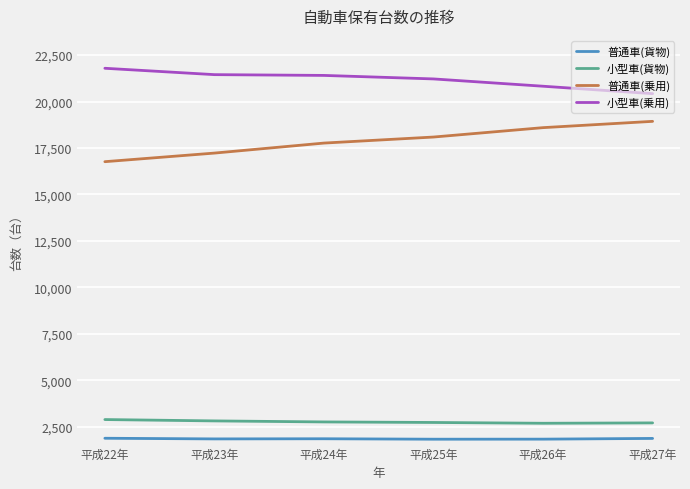

What position from the right is 平成25年?

3